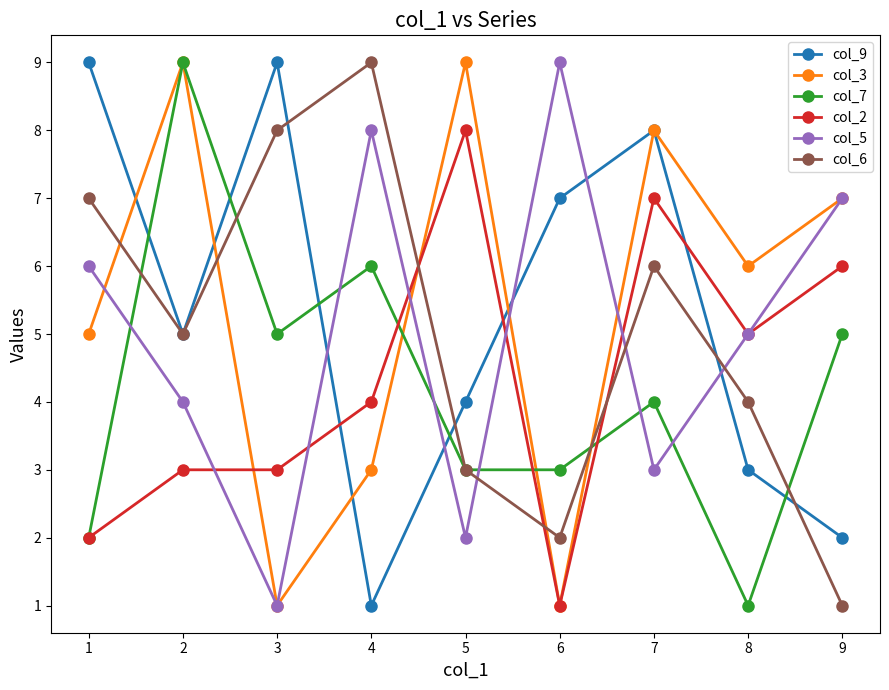

How many data points does each series have?

9